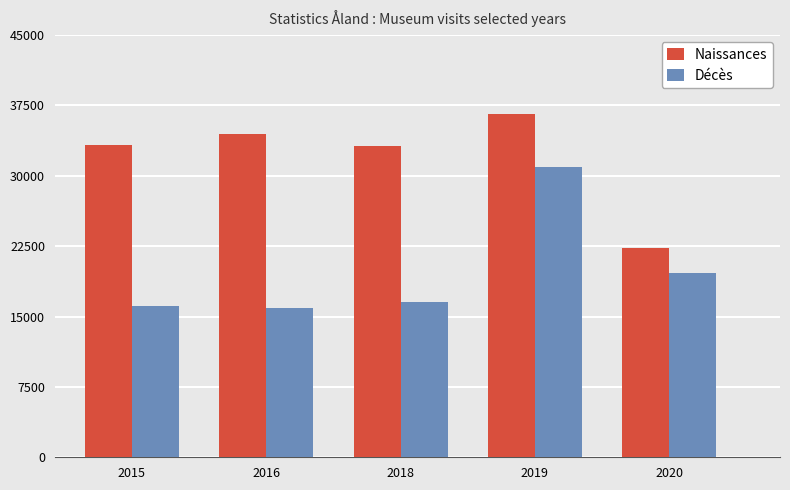

What is the sum of all Décès values?

99342